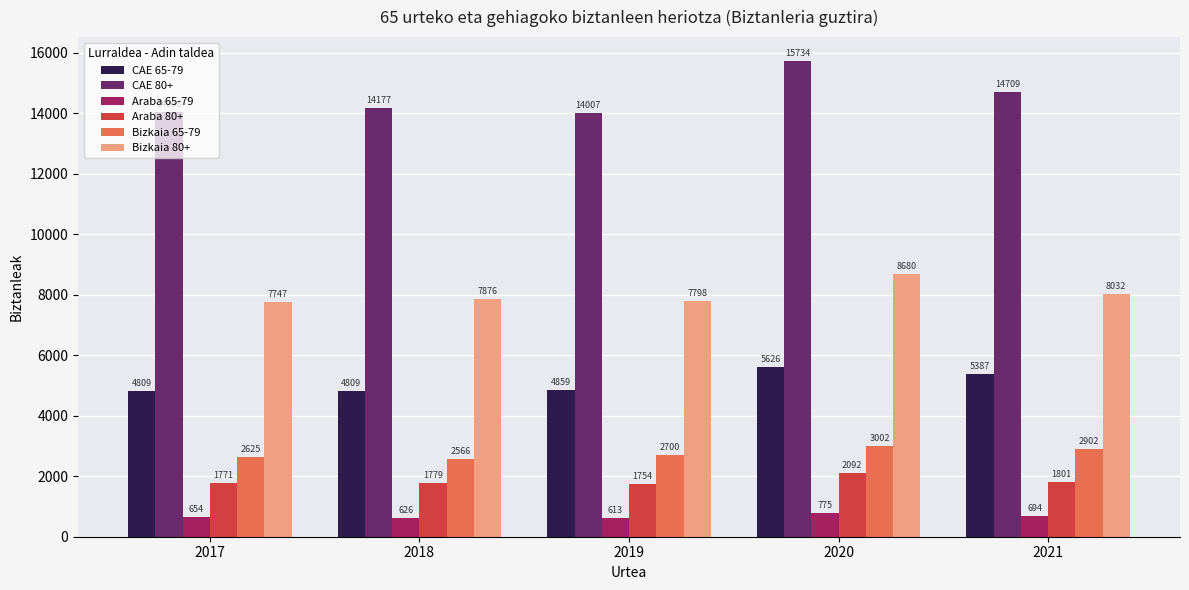

Which series has the largest total across all categories?

CAE 80+